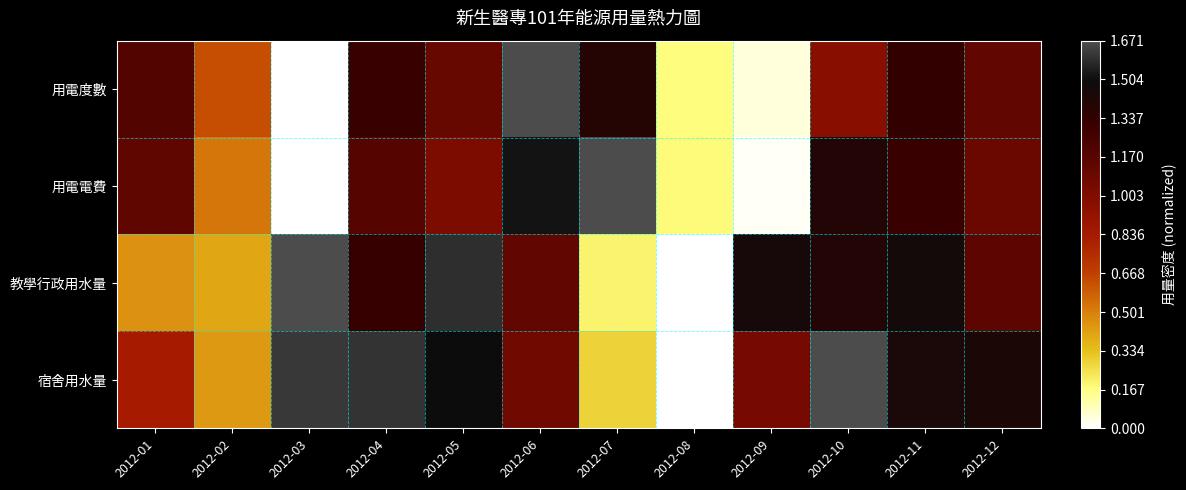

What is the difference between the highest and lowest values at 2012-03?

1.0